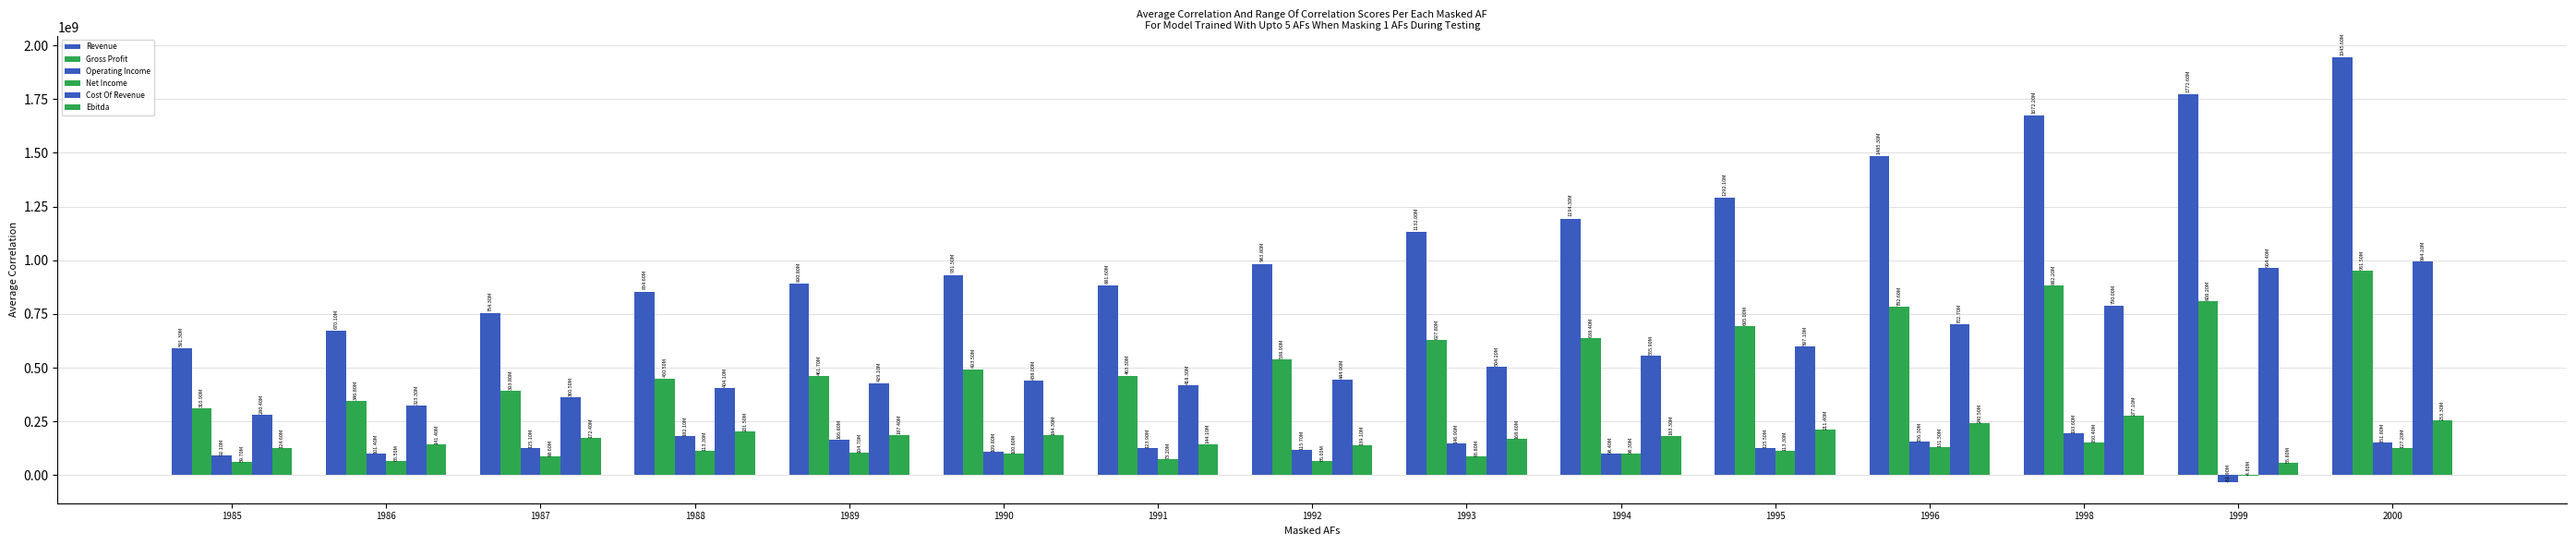

How many series are shown in this chart?

6